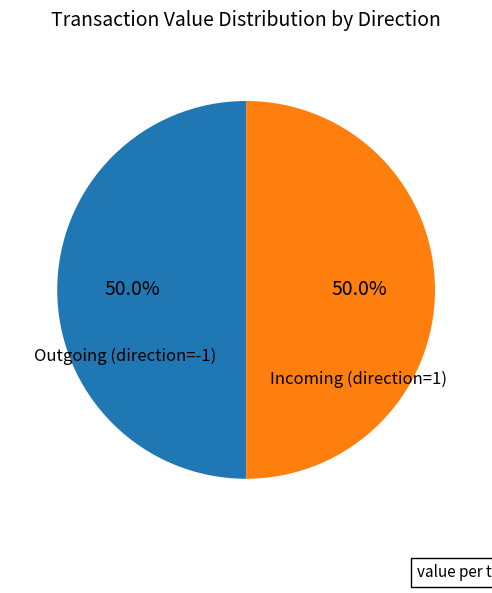

Approximately how many times larger is the value at Outgoing (direction=-1) compared to Incoming (direction=1)?

1.0